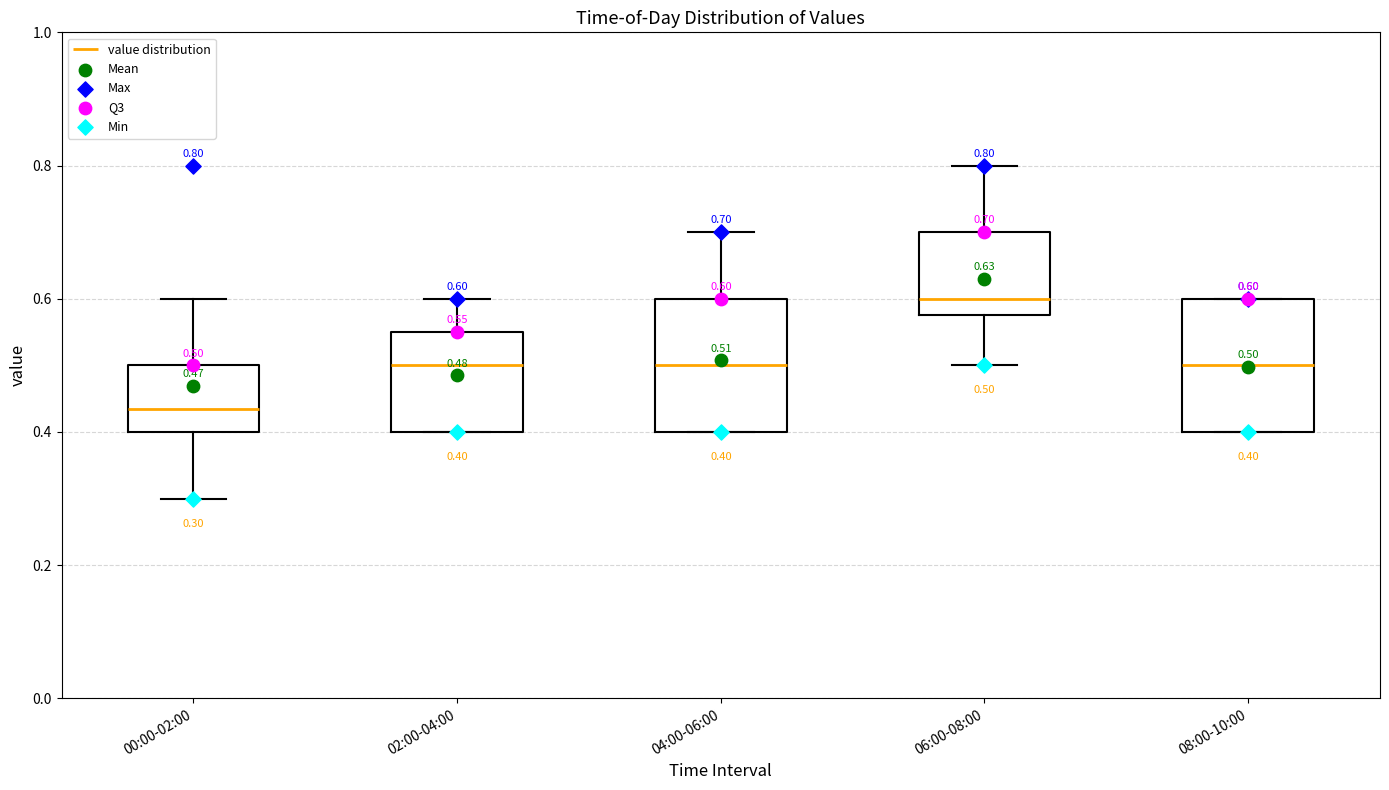

Which box's median line is the highest?

06:00-08:00